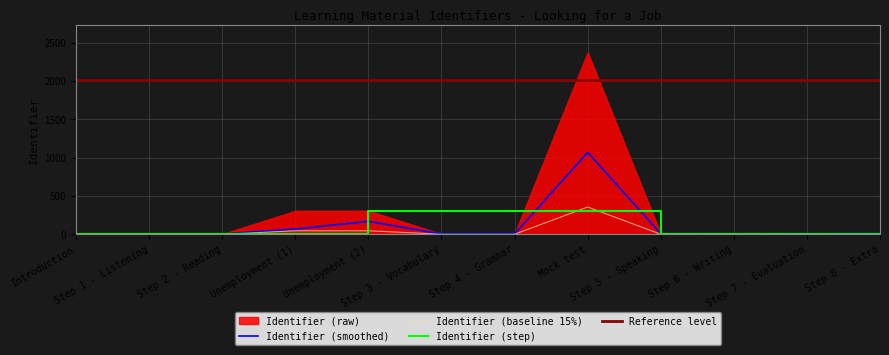

What is the difference between the second highest and second lowest values in the Identifier series?

45.8